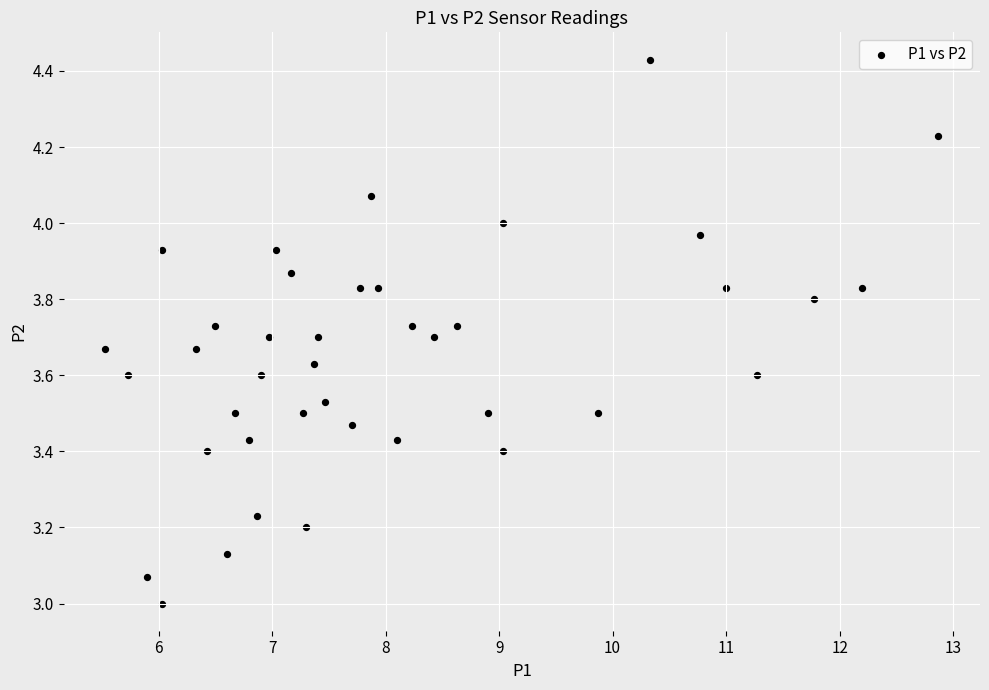

What is the range of X values (max minus min)?

7.3